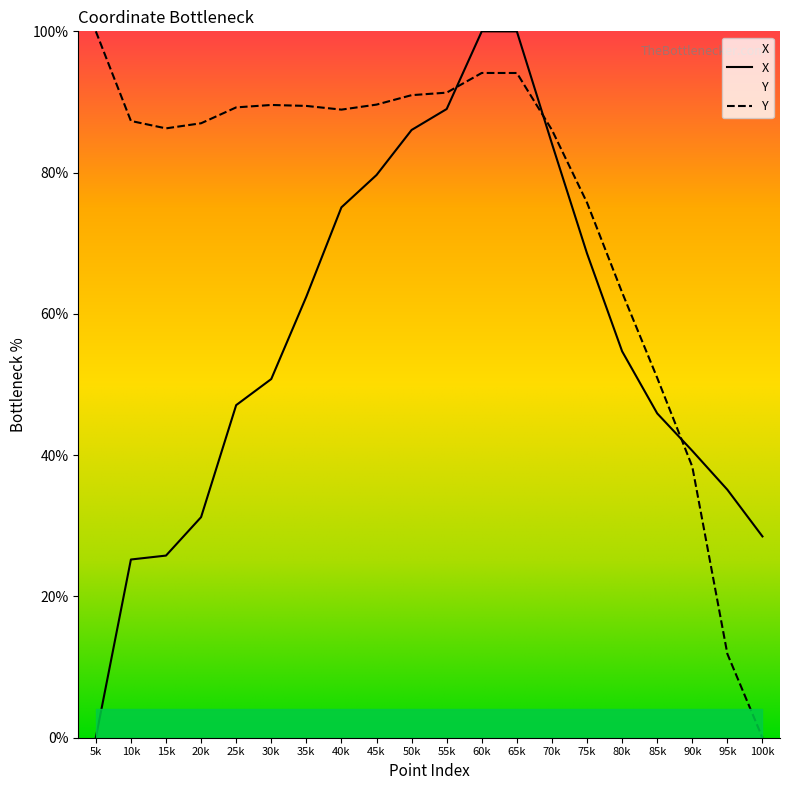

How many lines are shown in the chart?

2